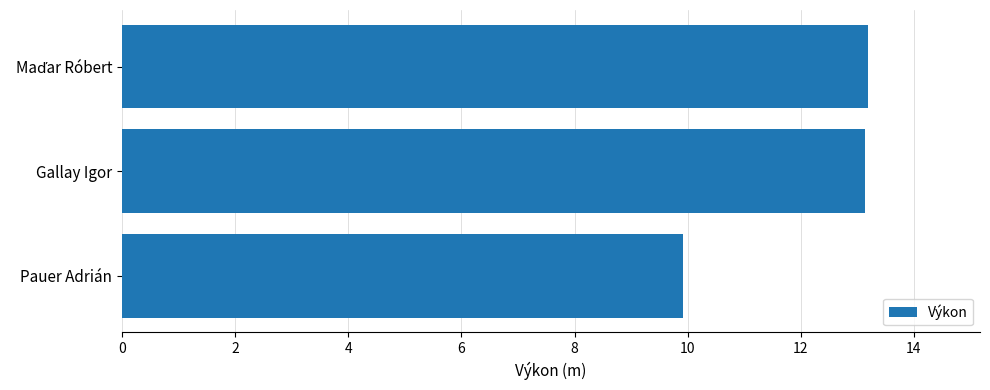

At which label is the value closest to 11?

Pauer Adrián